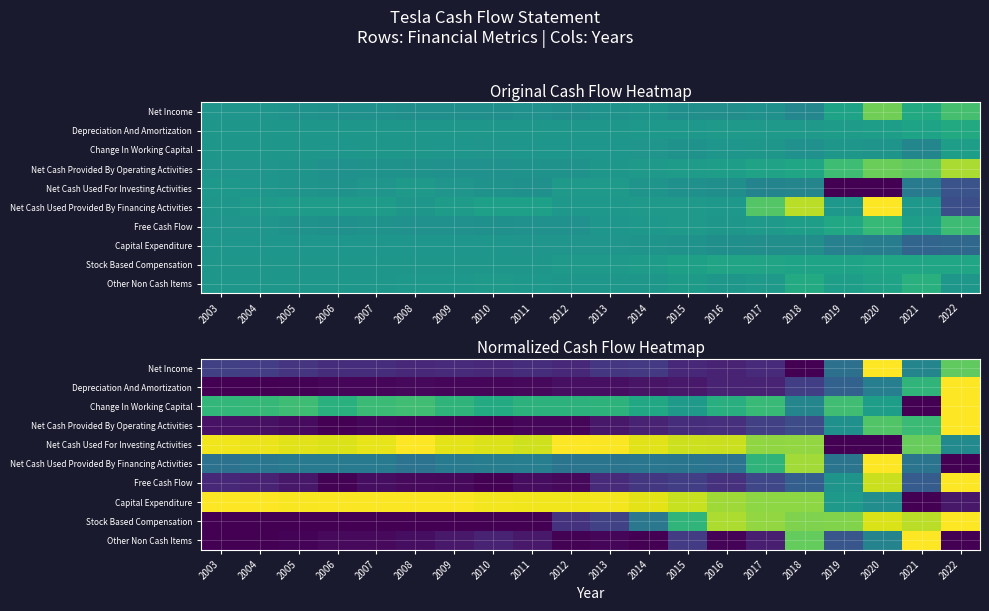

Between 2018 and 2016, which is larger?

2016